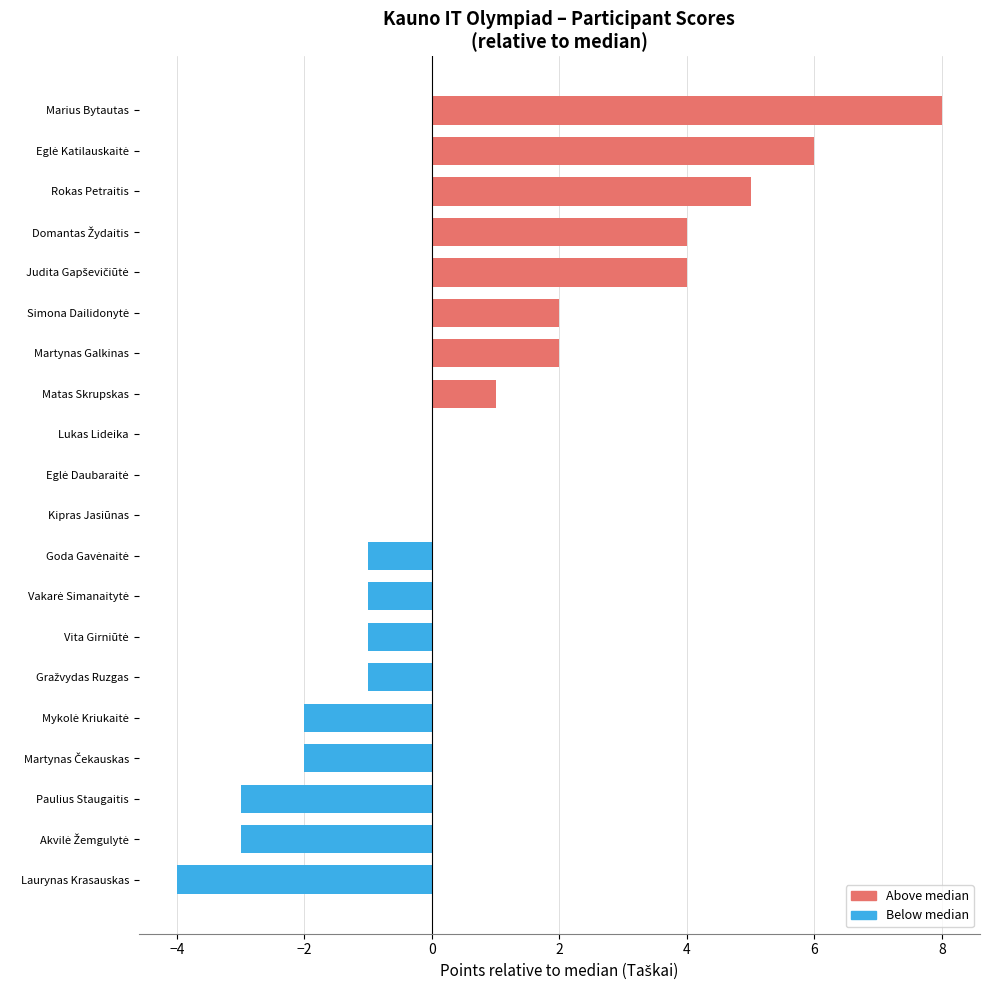

Count the number of categories in the chart.

20